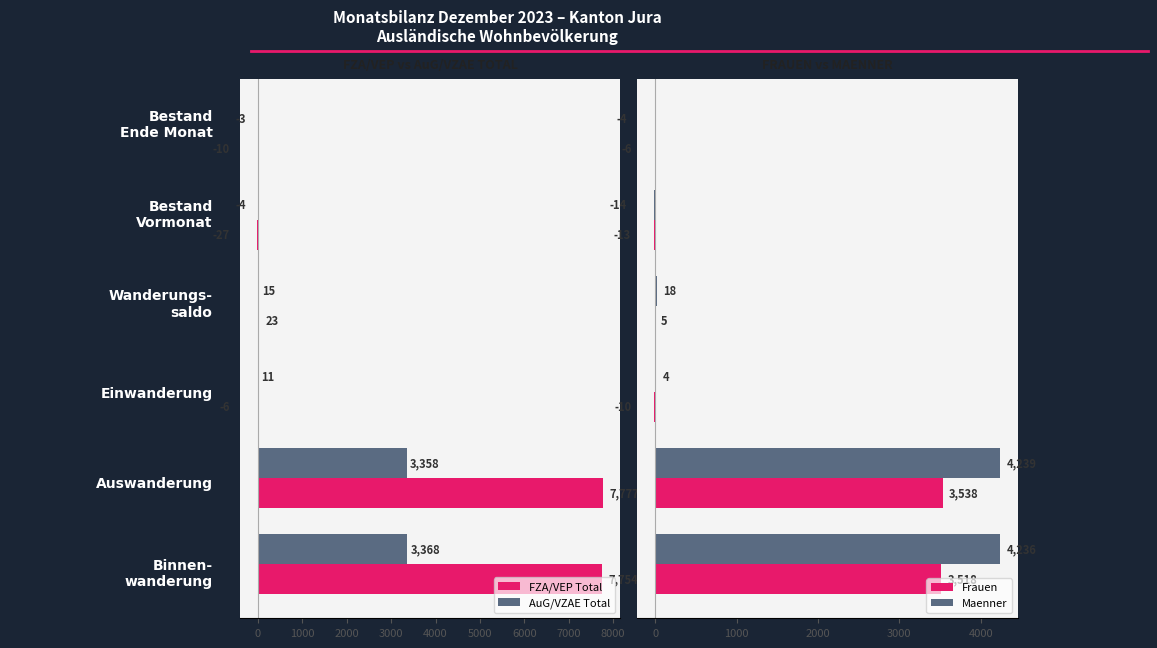

Rank the series by their maximum value, from lowest to highest.

AuG/VZAE Total, Frauen, Maenner, FZA/VEP Total